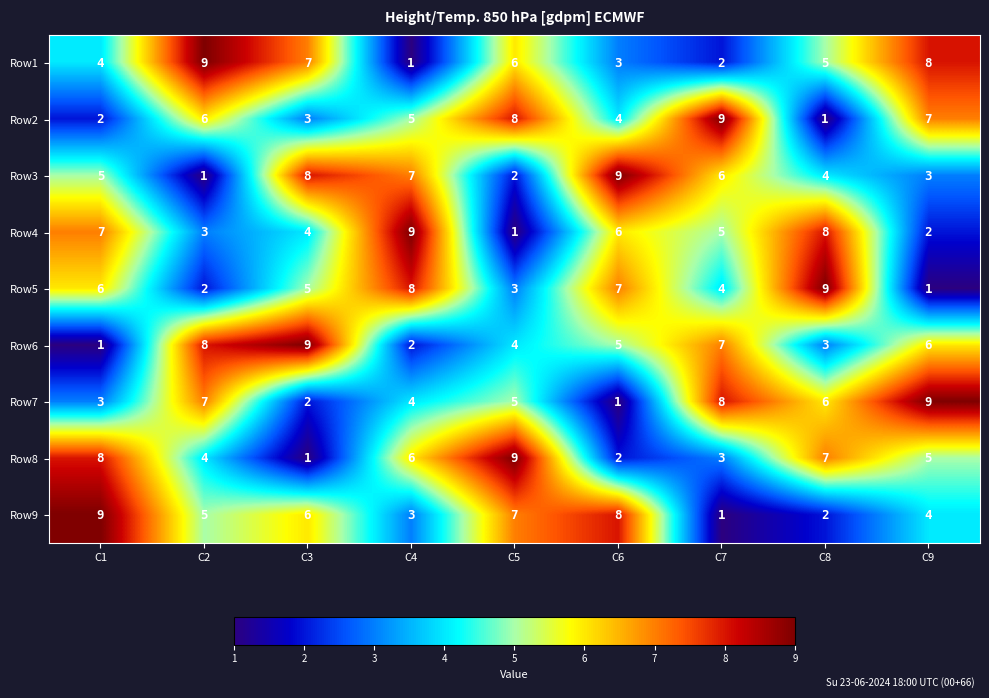

At which label does Row9 reach its minimum?

C7